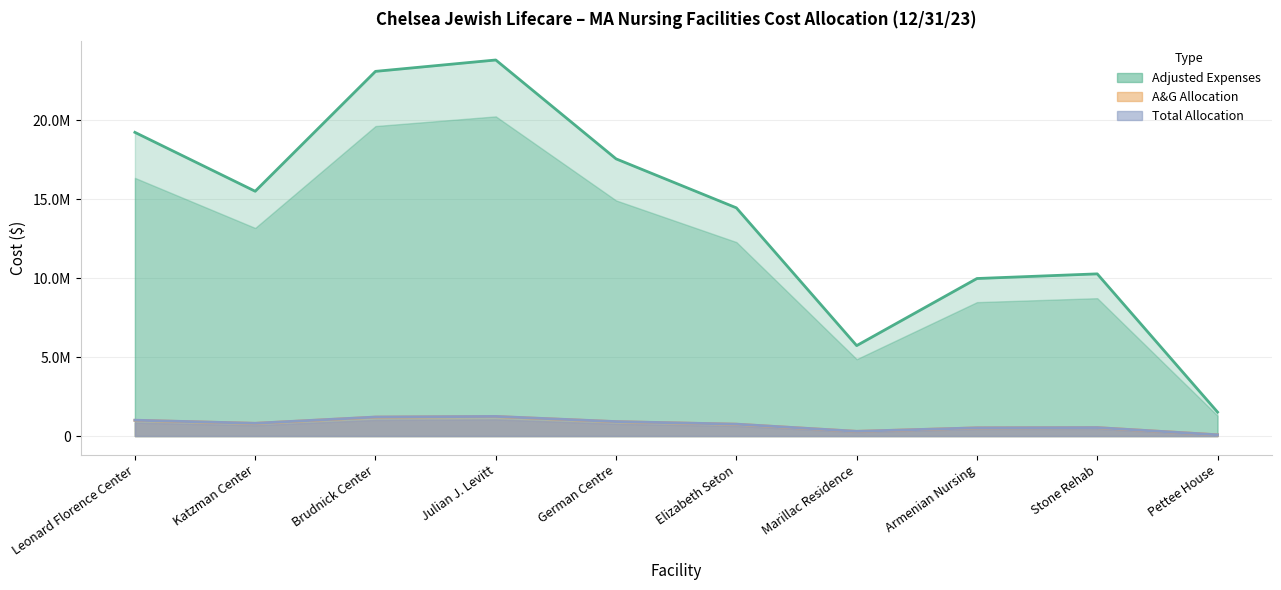

Which series has the largest range (max minus min)?

Adjusted Expenses